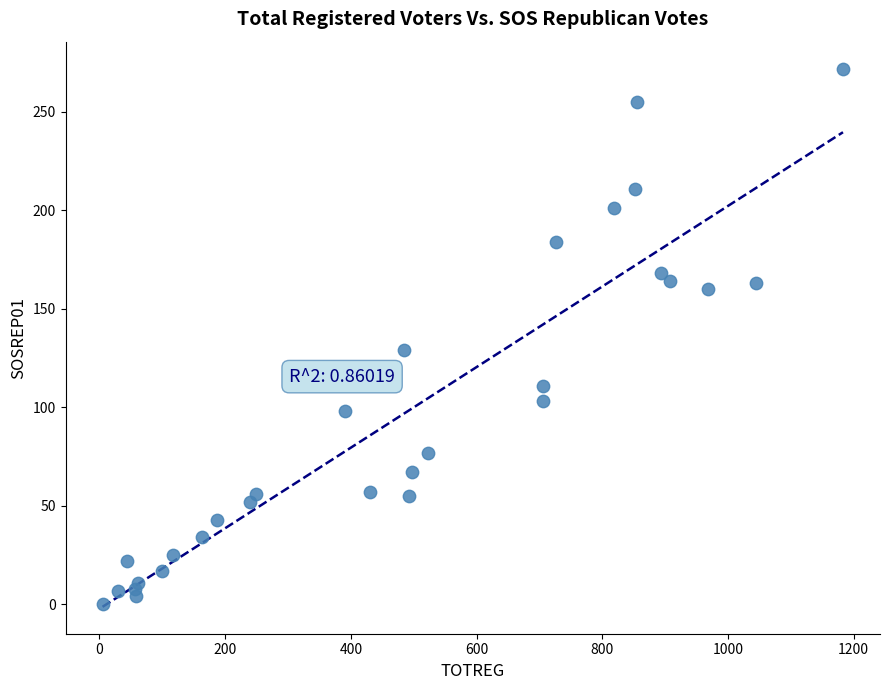

What Y value in the scatter plot is closest to 136?

129